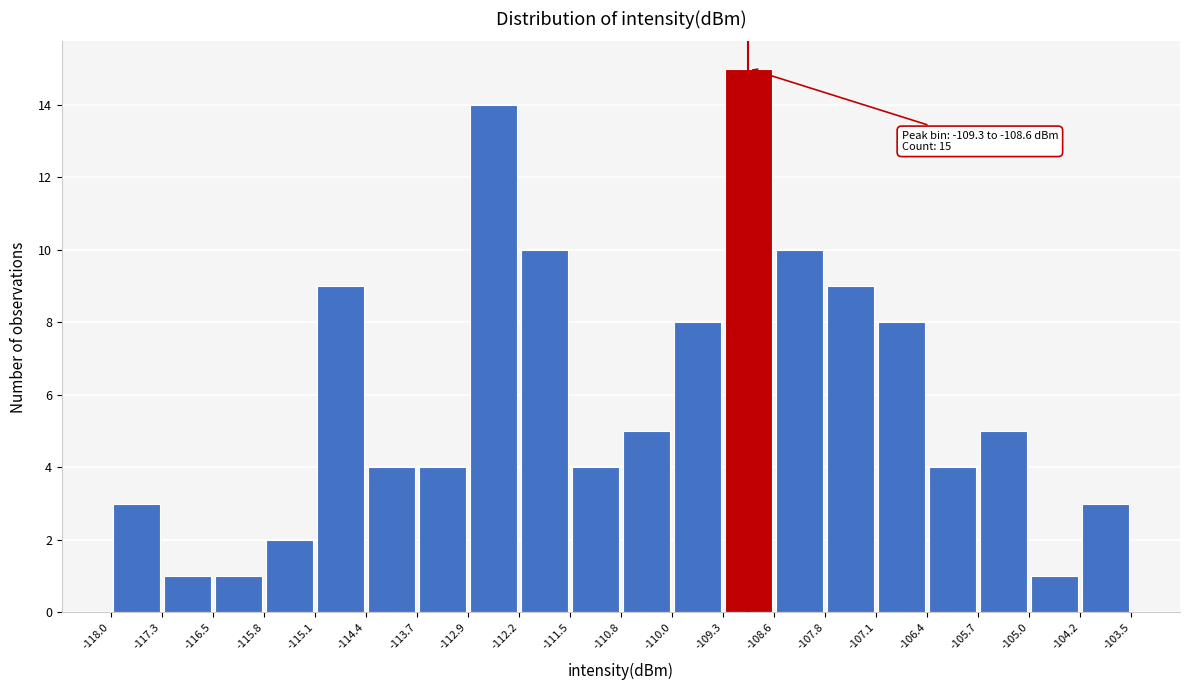

Over which range of the x-axis is the bar tallest?

-109.3 to -108.6